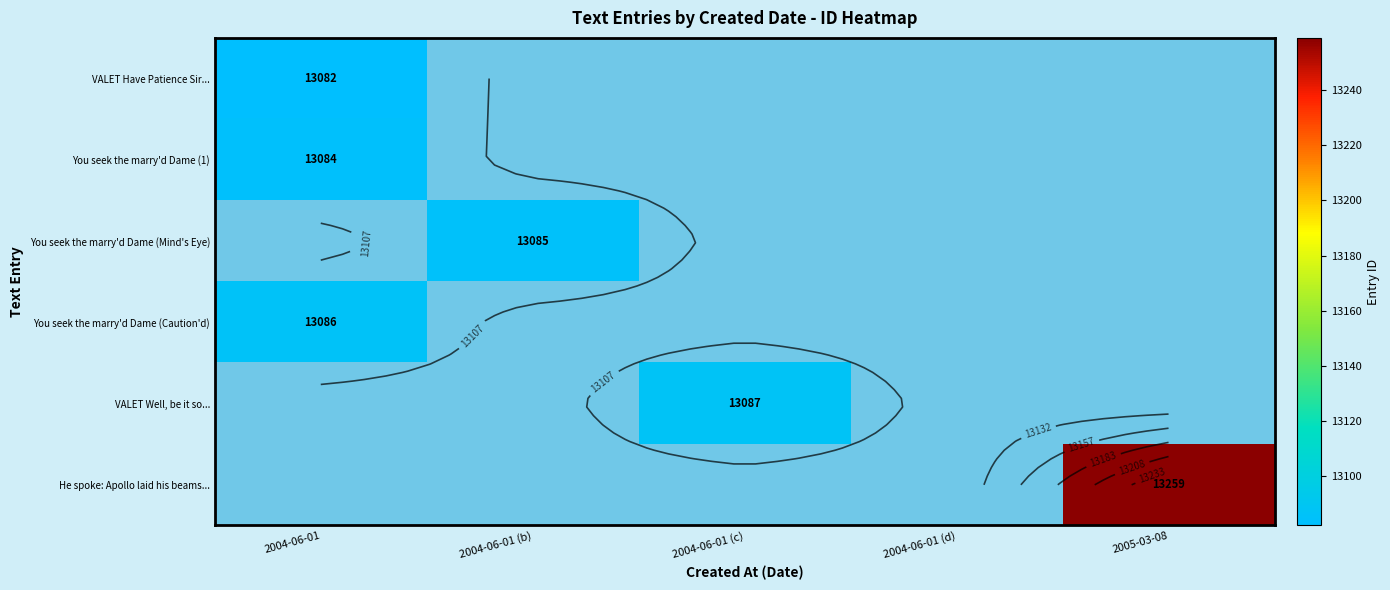

What is the minimum value shown in the chart?

13082.0